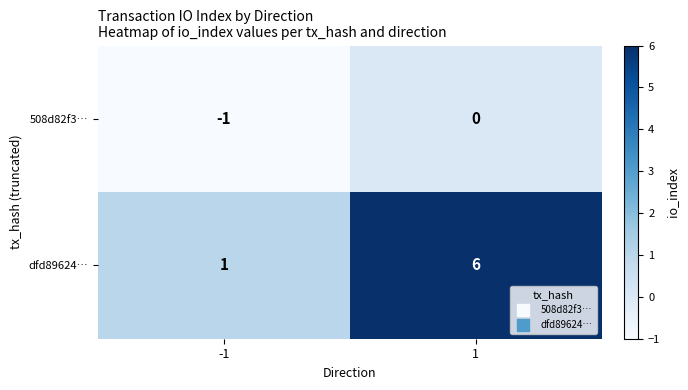

The value of dfd89624… at -1 is 1. True or false?

True